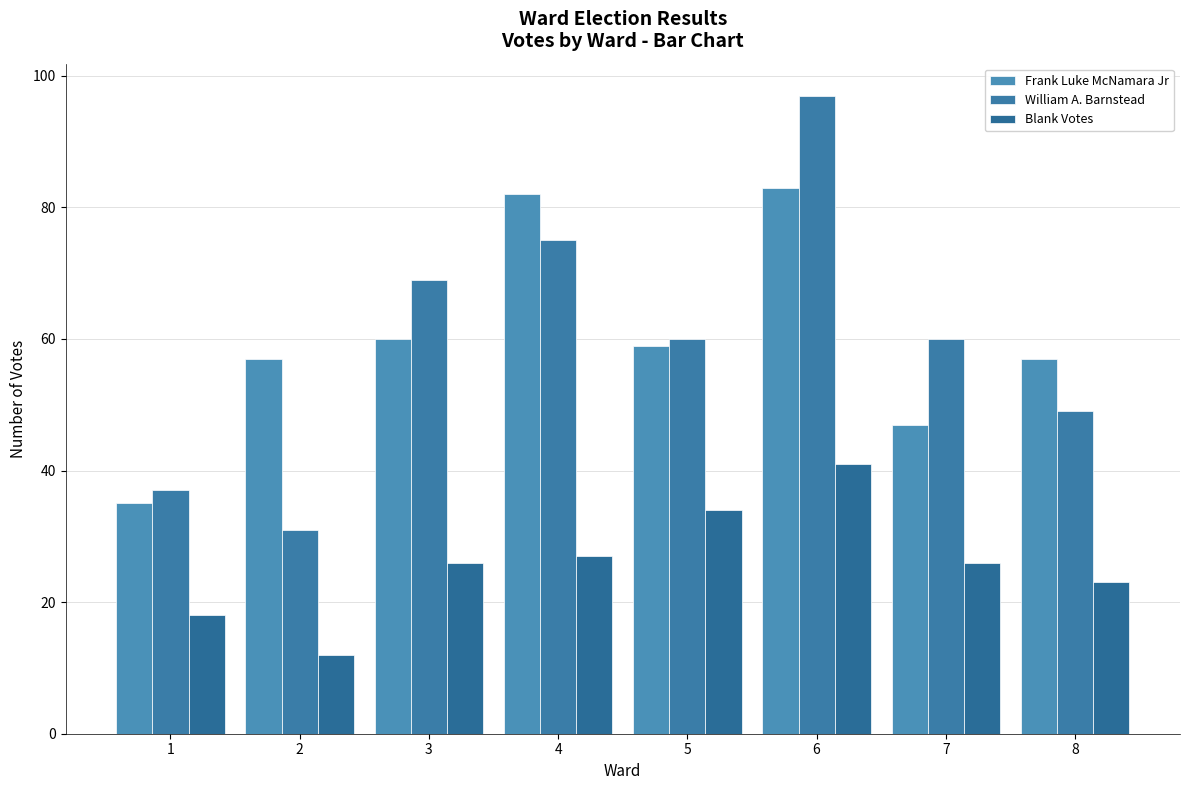

What is the minimum value for Blank Votes?

12